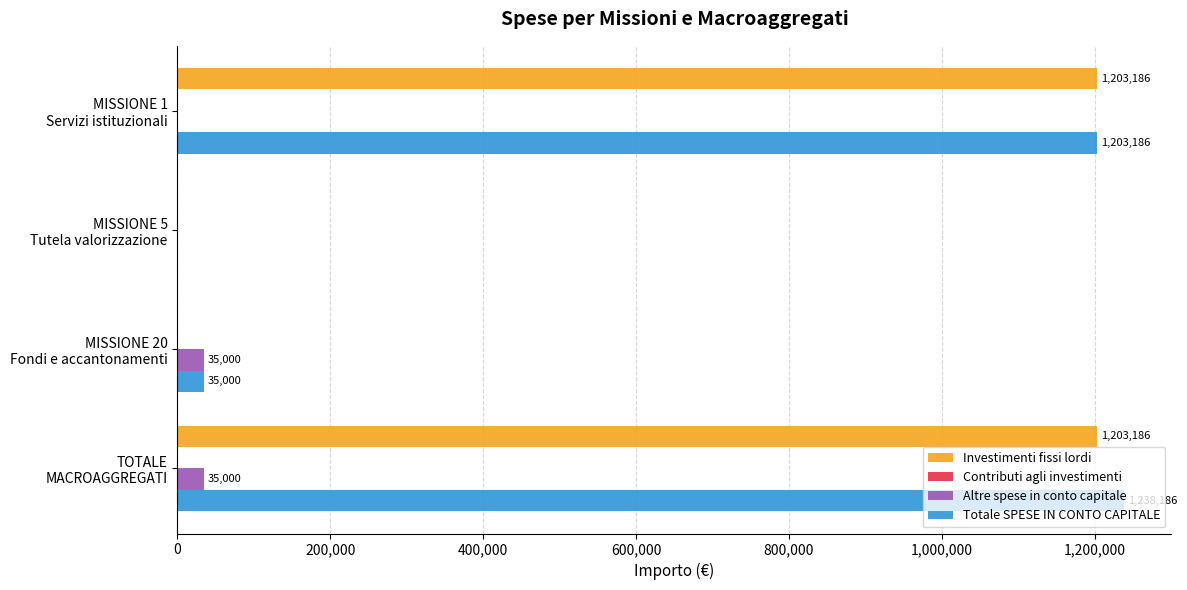

What is the average value of the Investimenti fissi lordi series?

601593